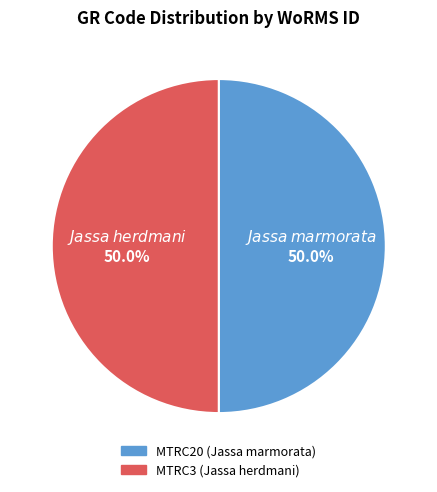

Is it true that MTRC20 is 64% of the pie?

False